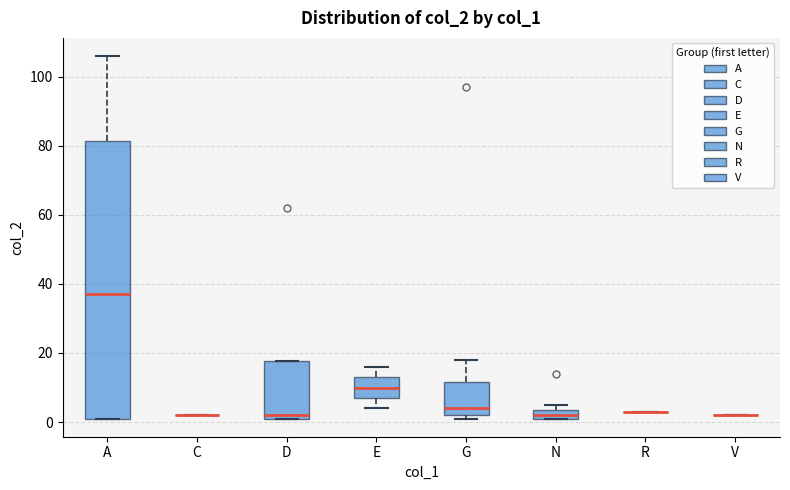

Comparing the boxes themselves (not the whiskers), which one is the tallest?

A